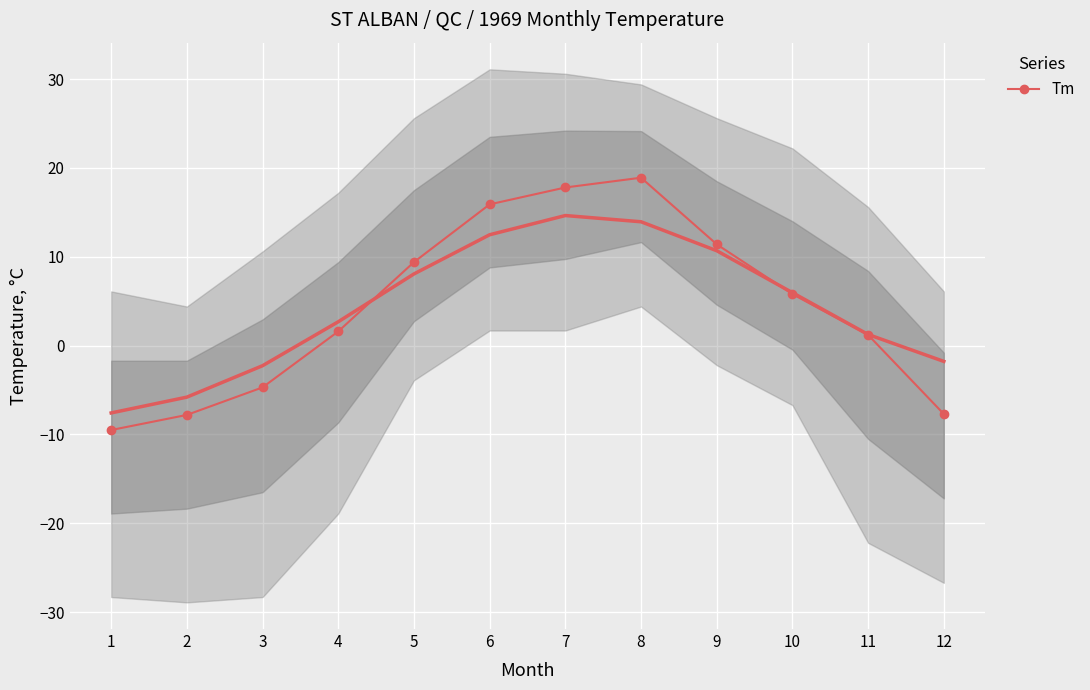

The value at 9 is 15.8. True or false?

False